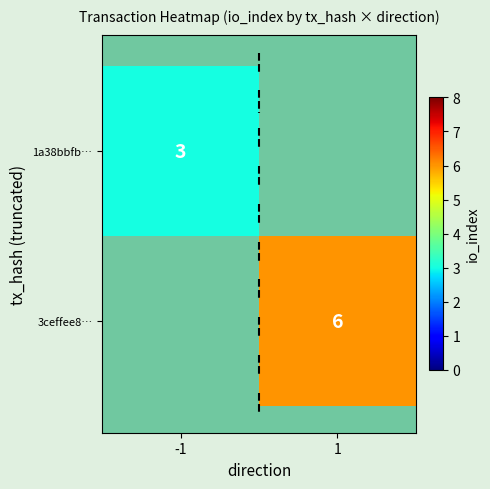

Is the value of 1a38bbfb… at -1 greater than the value of 3ceffee8… at 1?

No